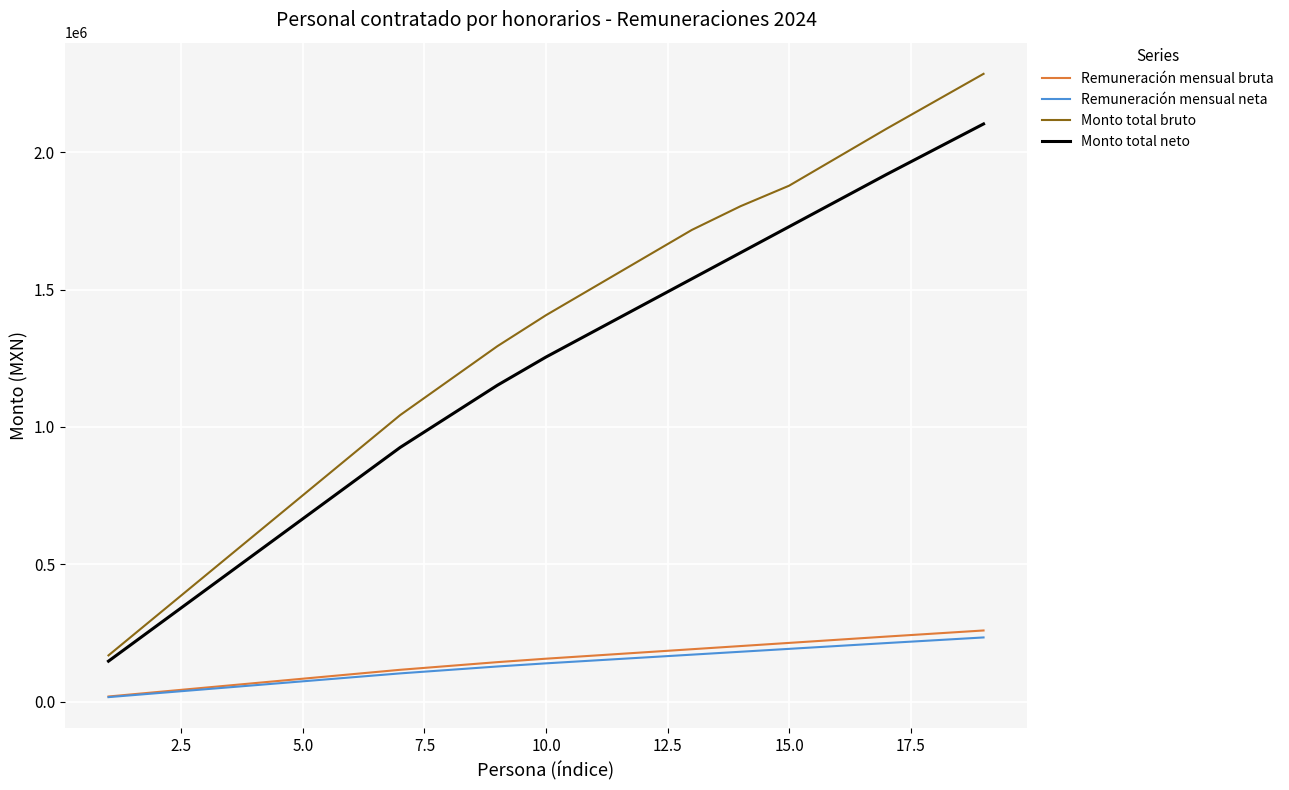

True or false: Monto total bruto and Remuneración mensual bruta intersect in this chart.

False